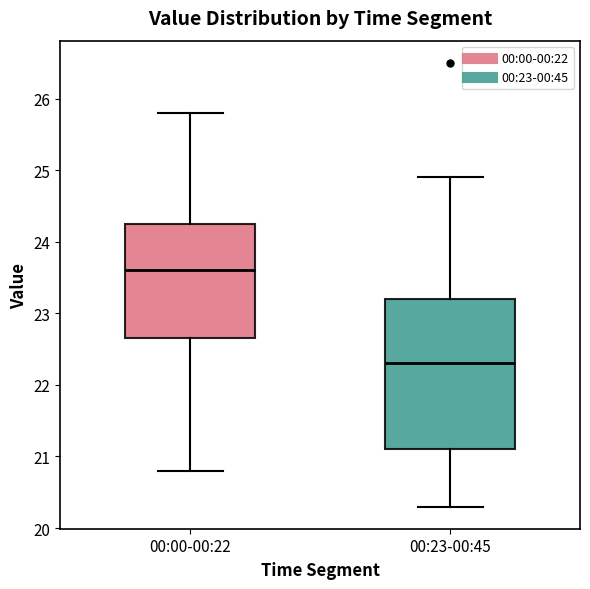

Which box is the tallest, from its lower edge to its upper edge?

00:23-00:45